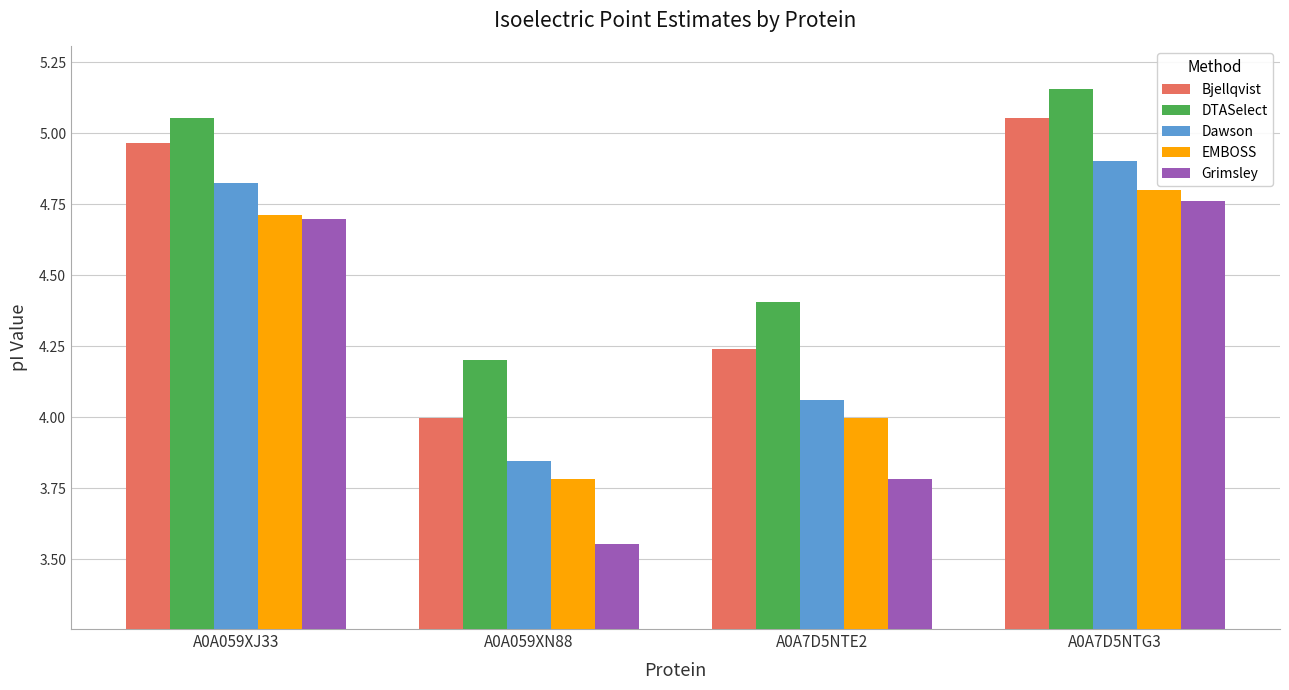

What is the total value across all series at A0A7D5NTG3?

24.7